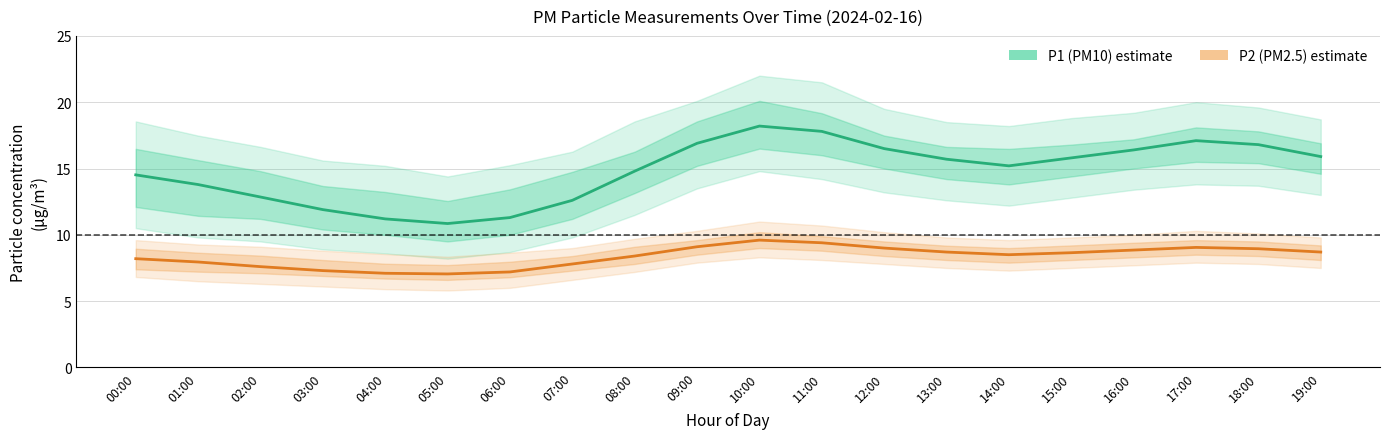

The value of P2 (PM2.5) at 15:00 is 8.7. True or false?

True